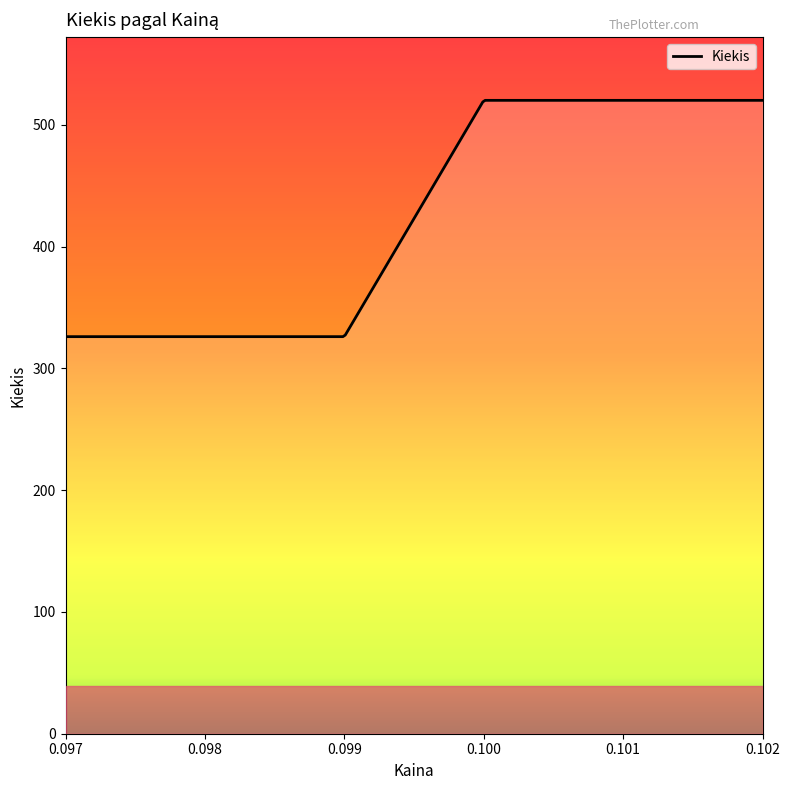

What is the smallest value displayed?

326.0